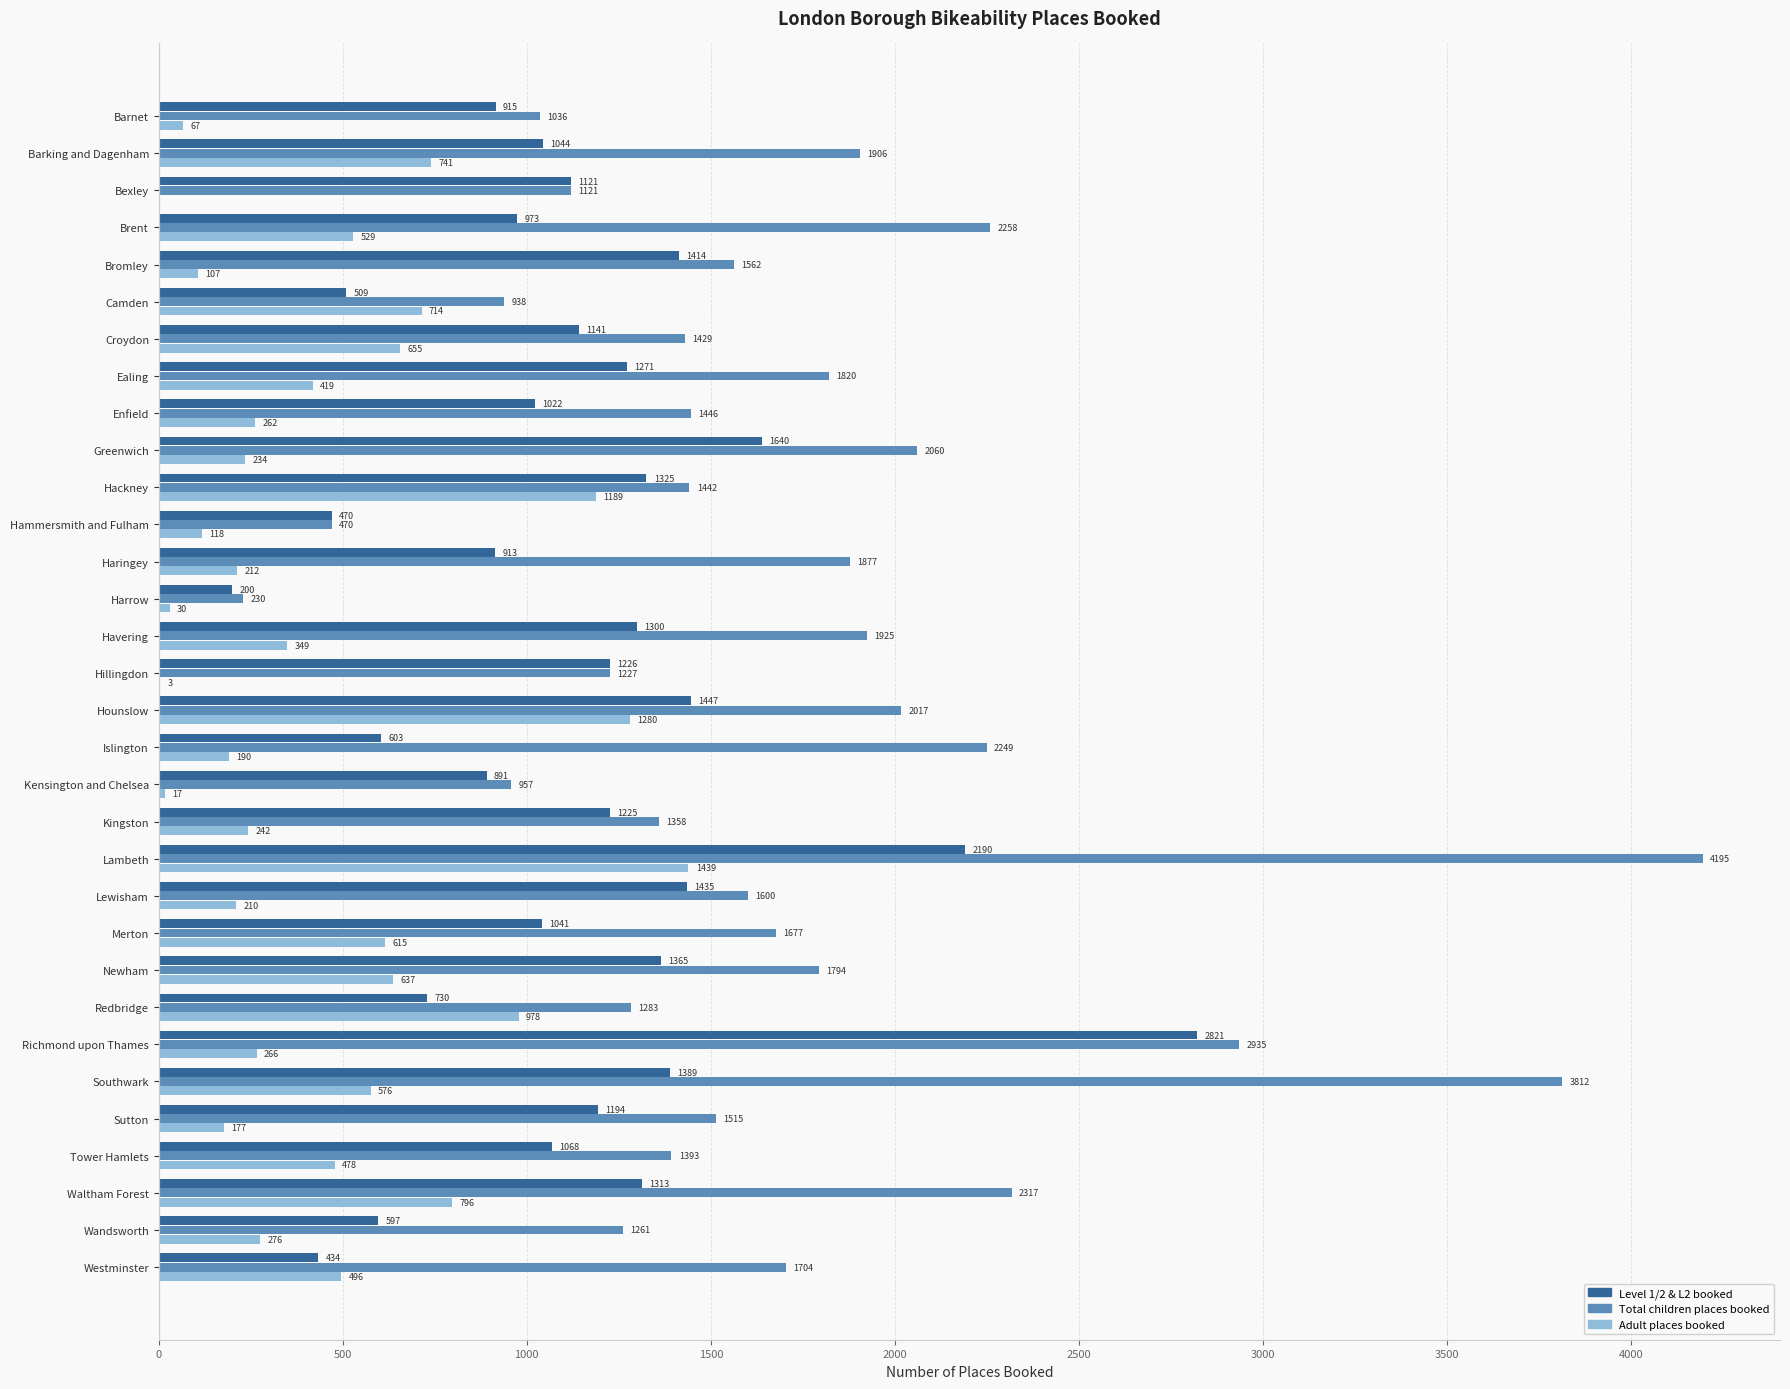

Count the number of data series in this chart.

3